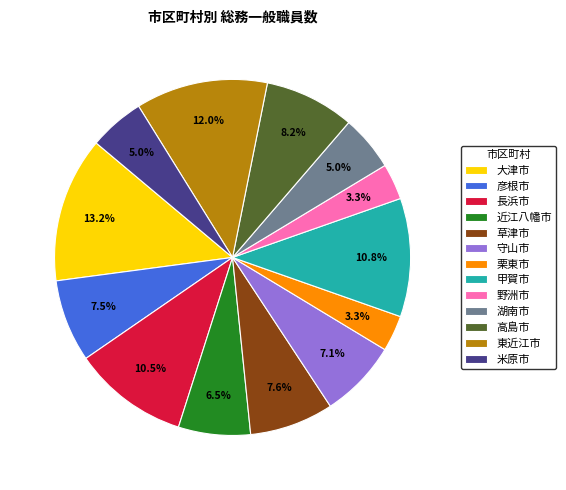

Is the sum of 野洲市 and 東近江市 greater than half?

No